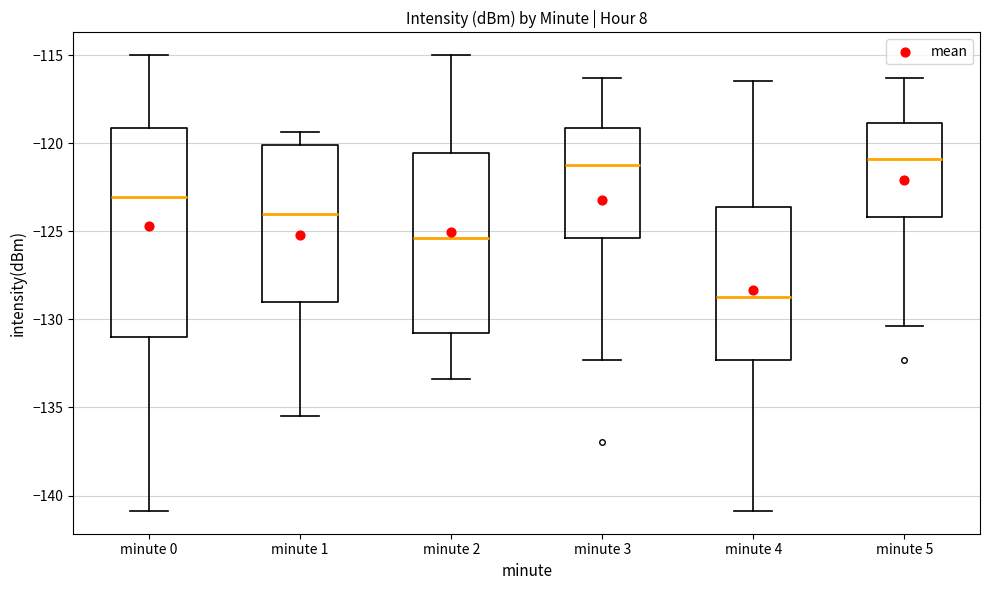

Comparing the boxes themselves (not the whiskers), which one is the tallest?

minute 0